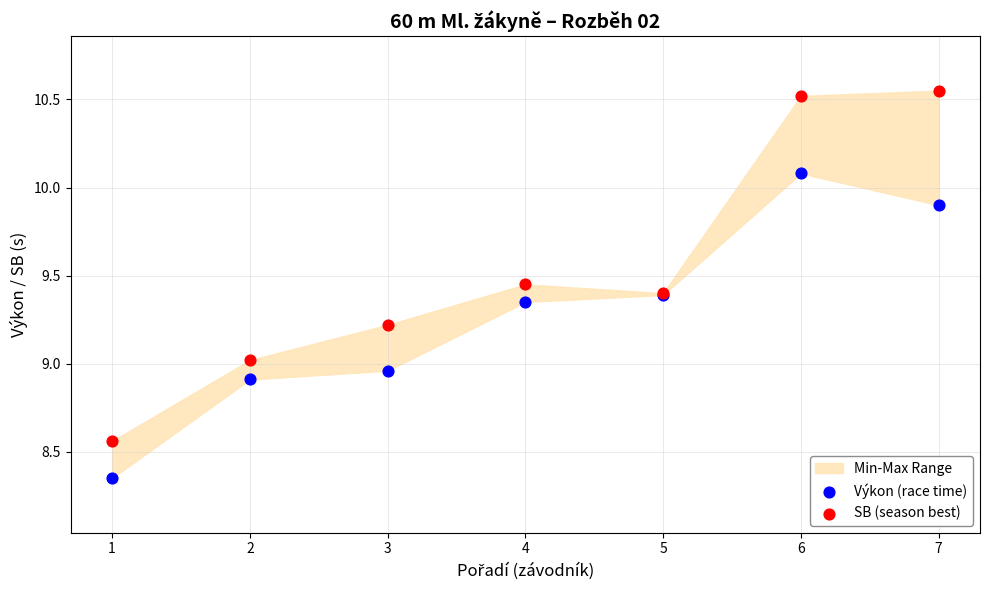

Which series has the largest Y range (max minus min)?

SB (season best)